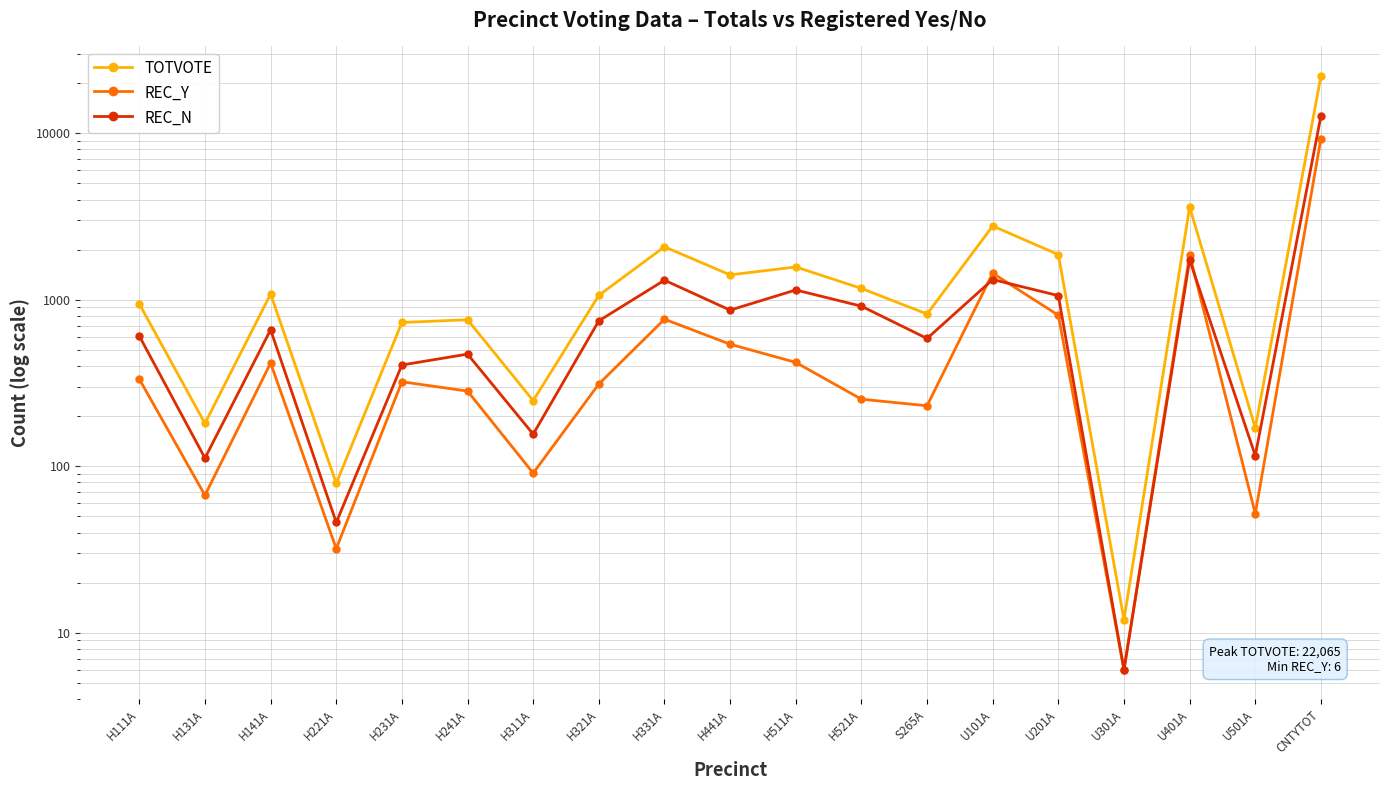

What is the label of the 7th point from the left?

H311A